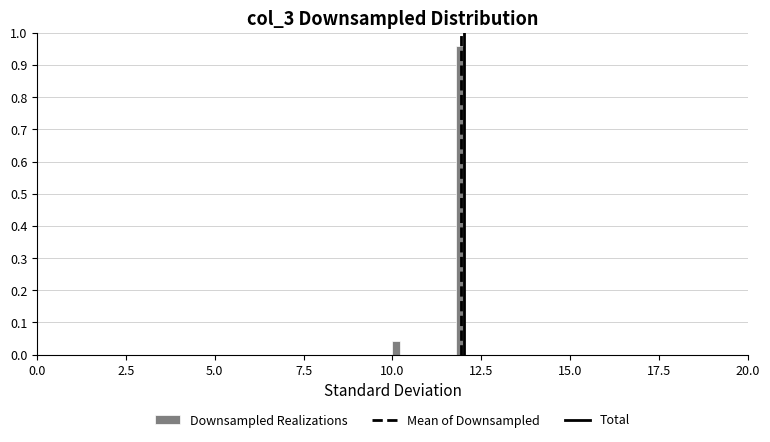

Around what value on the x-axis is the tallest bar? Give the approximate position of its centre, as read against the axis.

12.0